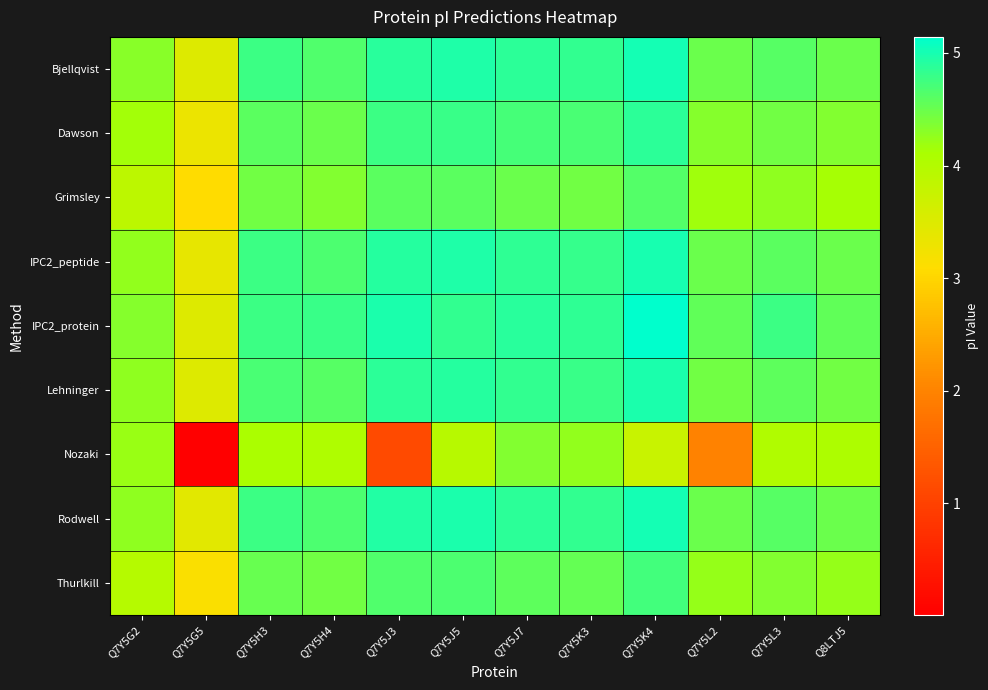

Between Q8LTJ5 and Q7Y5H4, which is larger?

Q7Y5H4